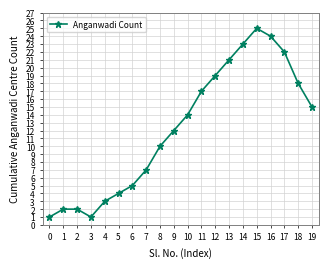

Between 4 and 11, which is larger?

11